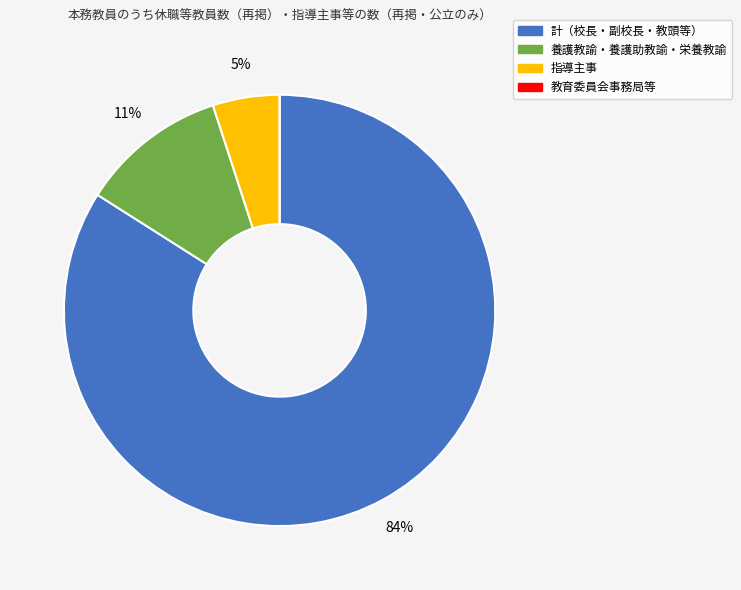

Which has a higher value, 指導主事 or 養護教諭・養護助教諭・栄養教諭?

養護教諭・養護助教諭・栄養教諭